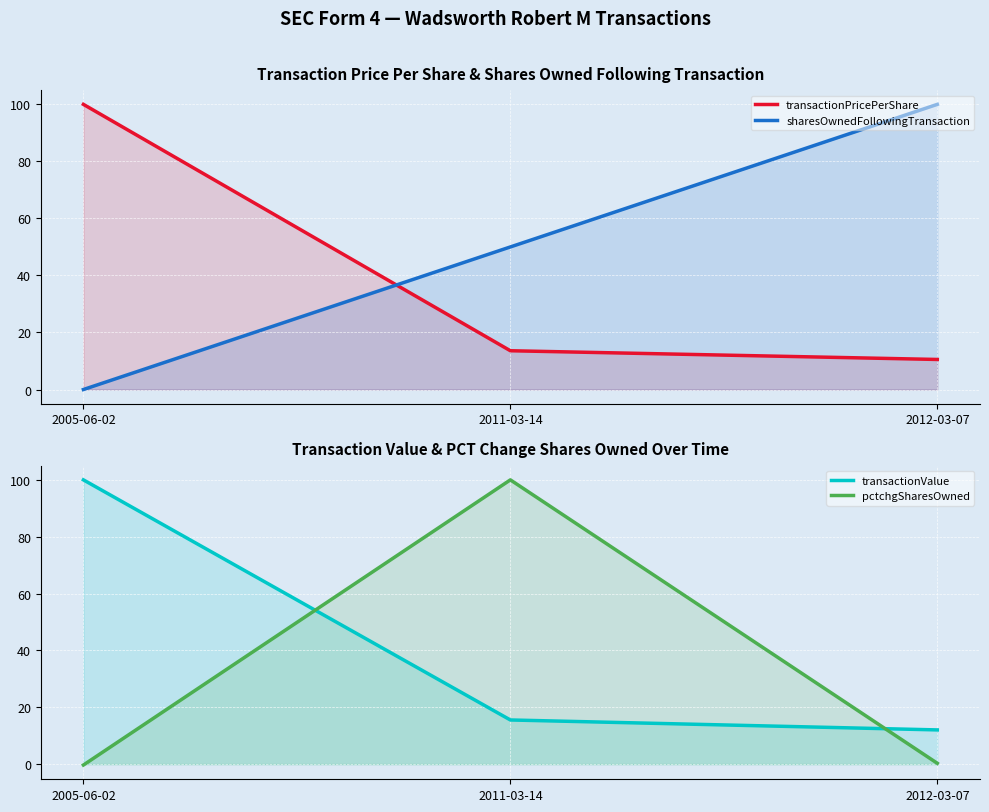

What is the sum of the pctchgSharesOwned values at 2012-03-07 and 2011-03-14?

100.3